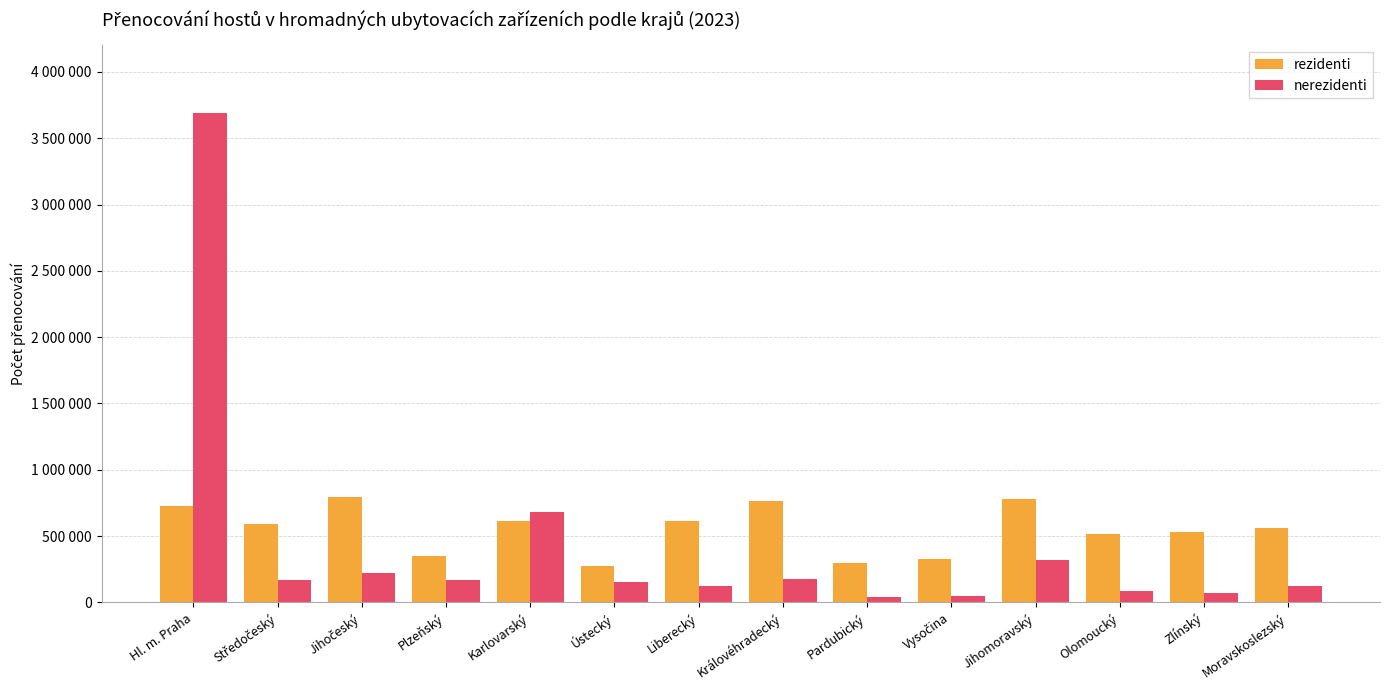

What is the maximum value shown in the chart?

3689924